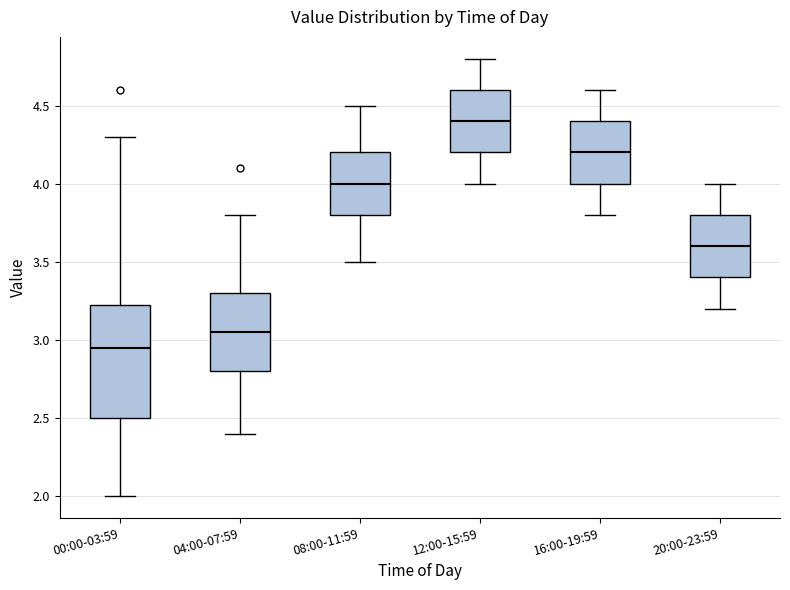

Comparing the boxes themselves (not the whiskers), which one is the tallest?

00:00-03:59